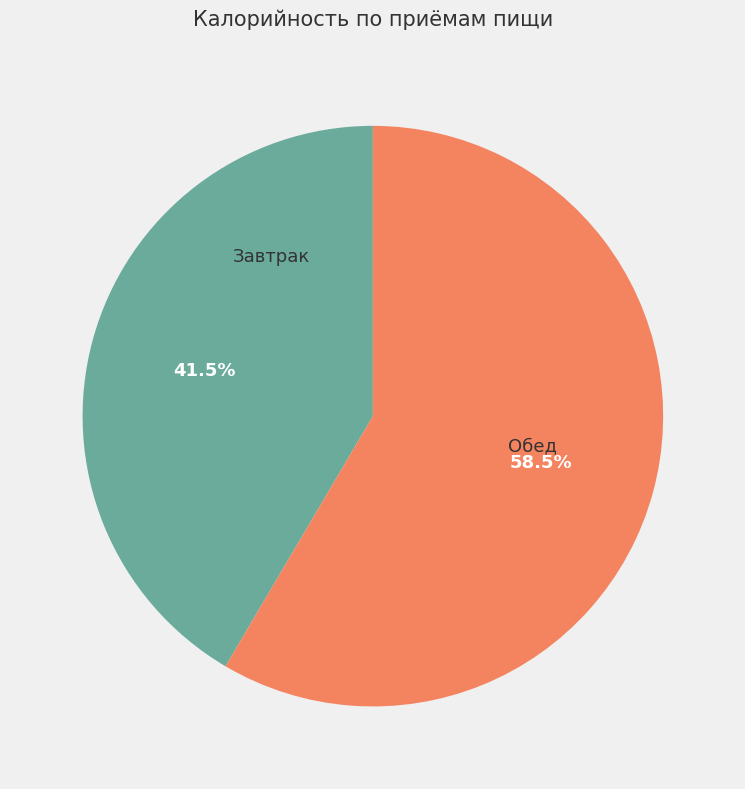

To the nearest percent, what is the difference between the largest and smallest slice percentages?

17%